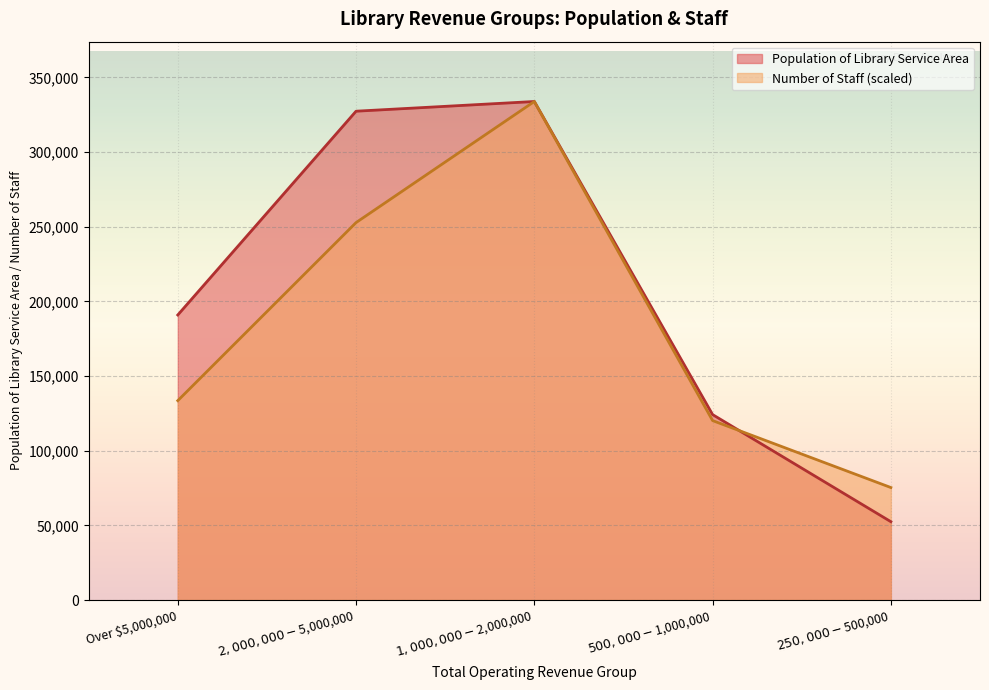

What is the difference between the second highest and minimum values in the Number of Staff series?

177438.7